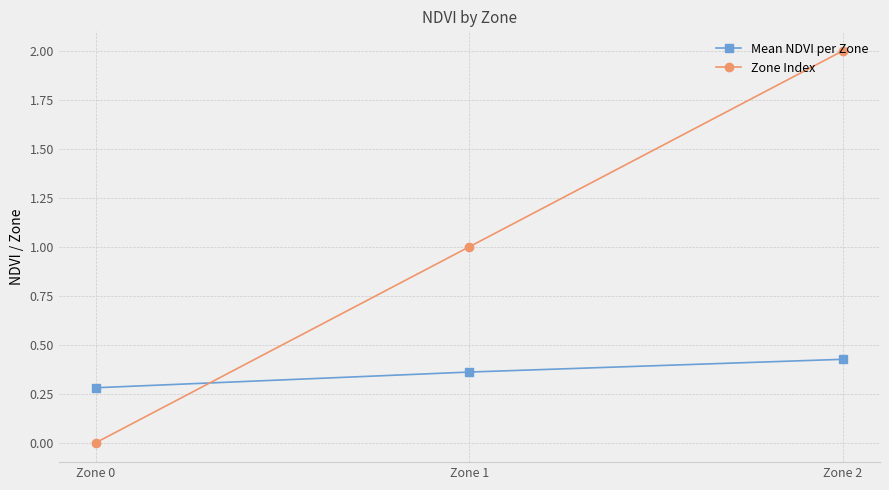

What is the value of the Mean NDVI per Zone point at the 1st from the left?

0.3